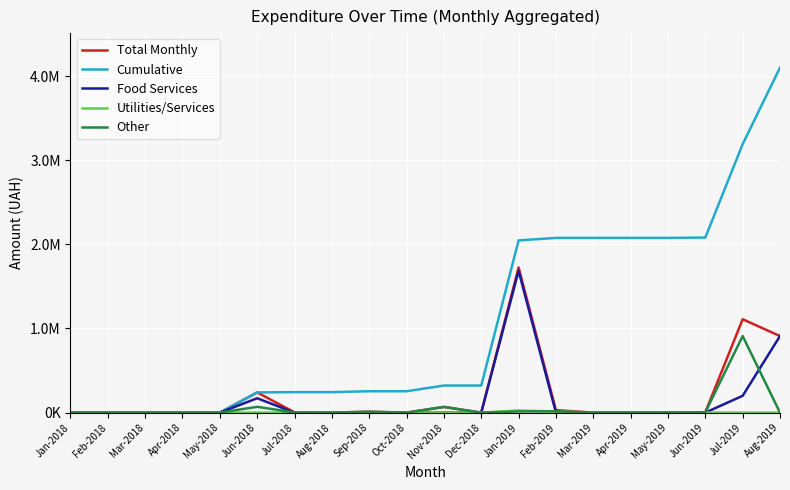

True or false: Food Services has a value of 199887.6 at Jul-2019.

True